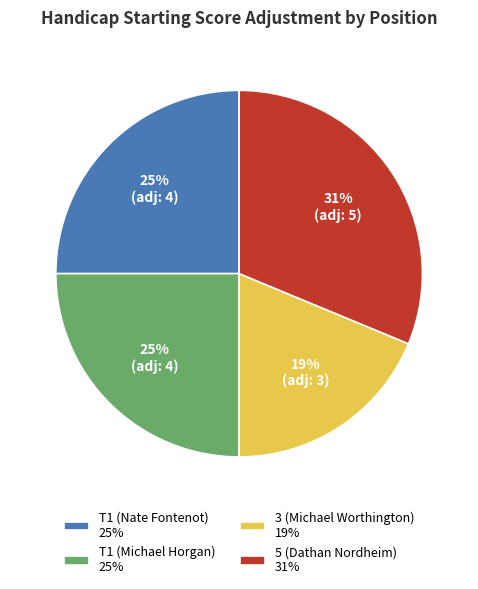

Is there any slice that represents more than half of the pie?

No